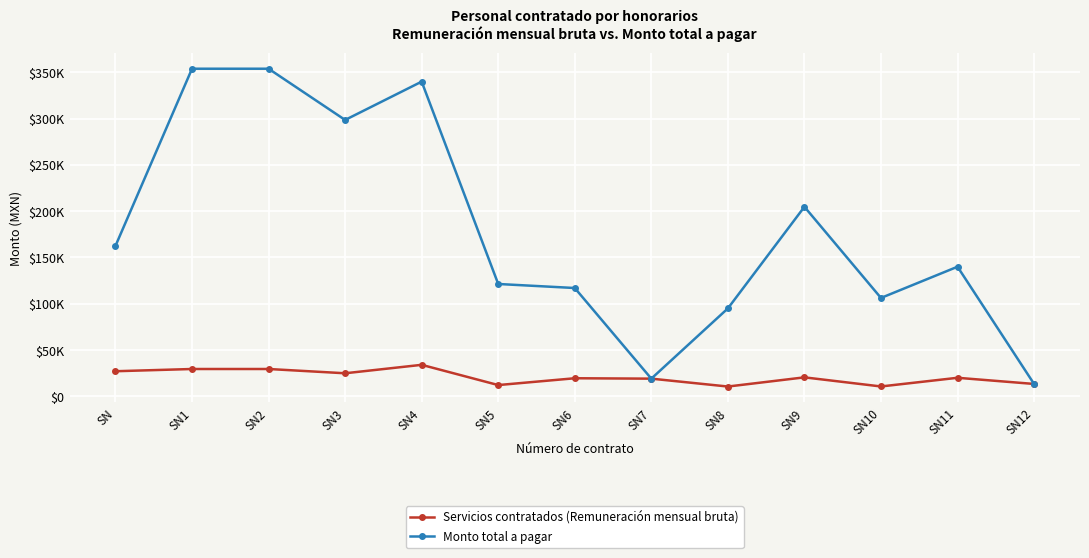

Does the chart have visible grid lines?

Yes